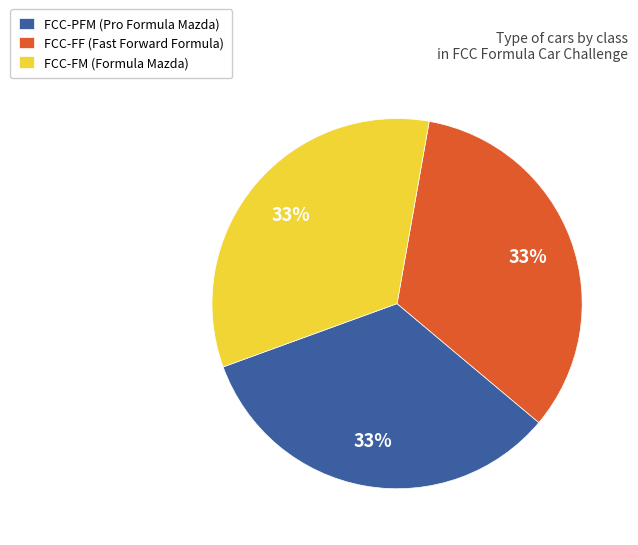

The FCC-FF (Fast Forward Formula) slice represents 33% of the pie. True or false?

True